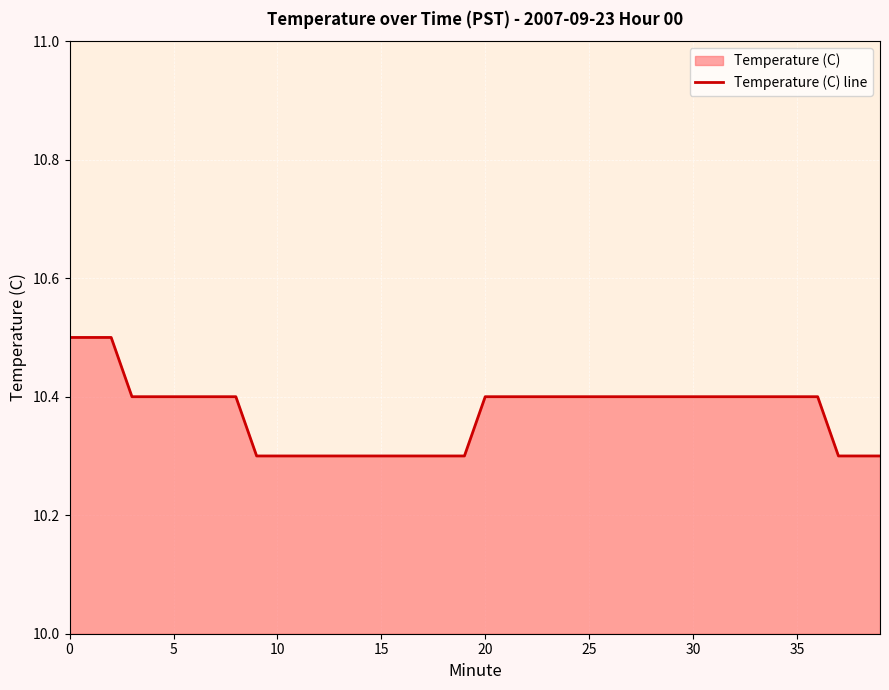

How many lines are shown in the chart?

1